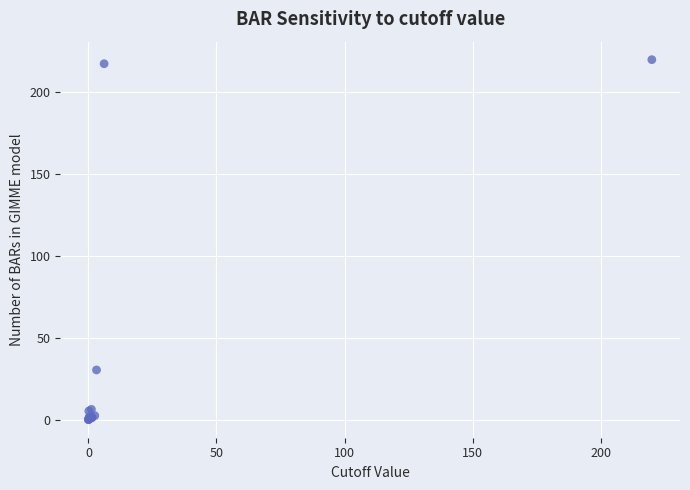

What Y value in the scatter plot is closest to 109?

30.4